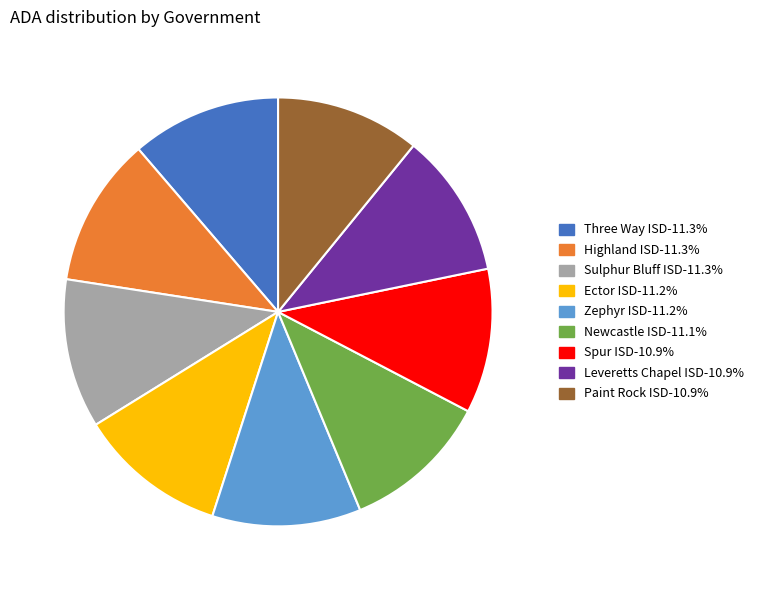

Does any single category account for the majority?

No